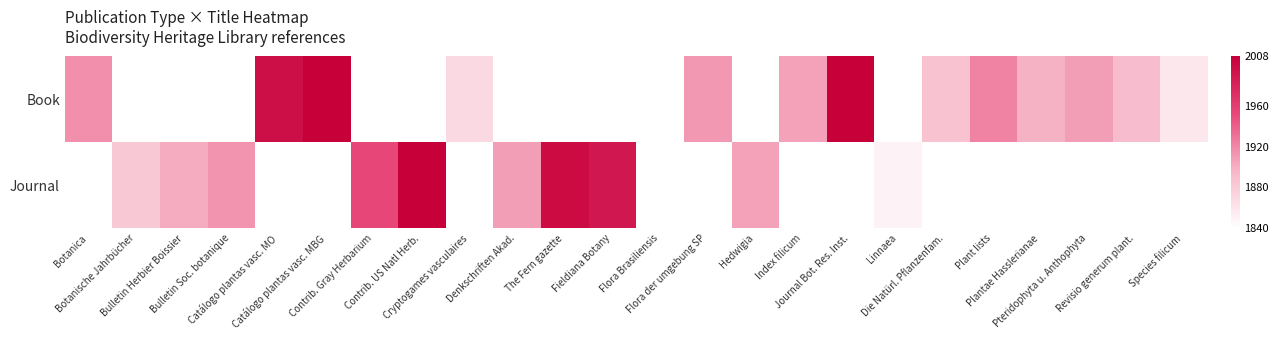

Reading left to right, what are all the values shown in this chart?

Book: Botanica=1916	Botanische Jahrbücher=0	Bulletin Herbier Boissier=0	Bulletin Soc. botanique=0	Catálogo plantas vasc. MO=1996	Catálogo plantas vasc. MBG=2008	Contrib. Gray Herbarium=0	Contrib. US Natl Herb.=0	Cryptogames vasculaires=1869	Denkschriften Akad.=0	The Fern gazette=0	Fieldiana Botany=0	Flora Brasiliensis=1840	Flora der umgebung SP=1911	Hedwigia=0	Index filicum=1906	Journal Bot. Res. Inst.=2008	Linnaea=0	Die Natürl. Pflanzenfam.=1887	Plant lists=1922	Plantae Hasslerianae=1898	Pteridophyta u. Anthophyta=1908	Revisio generum plant.=1891	Species filicum=1858
Journal: Botanica=0	Botanische Jahrbücher=1882	Bulletin Herbier Boissier=1901	Bulletin Soc. botanique=1913	Catálogo plantas vasc. MO=0	Catálogo plantas vasc. MBG=0	Contrib. Gray Herbarium=1953	Contrib. US Natl Herb.=2007	Cryptogames vasculaires=0	Denkschriften Akad.=1908	The Fern gazette=1999	Fieldiana Botany=1989	Flora Brasiliensis=0	Flora der umgebung SP=0	Hedwigia=1906	Index filicum=0	Journal Bot. Res. Inst.=0	Linnaea=1849	Die Natürl. Pflanzenfam.=0	Plant lists=0	Plantae Hasslerianae=0	Pteridophyta u. Anthophyta=0	Revisio generum plant.=0	Species filicum=0